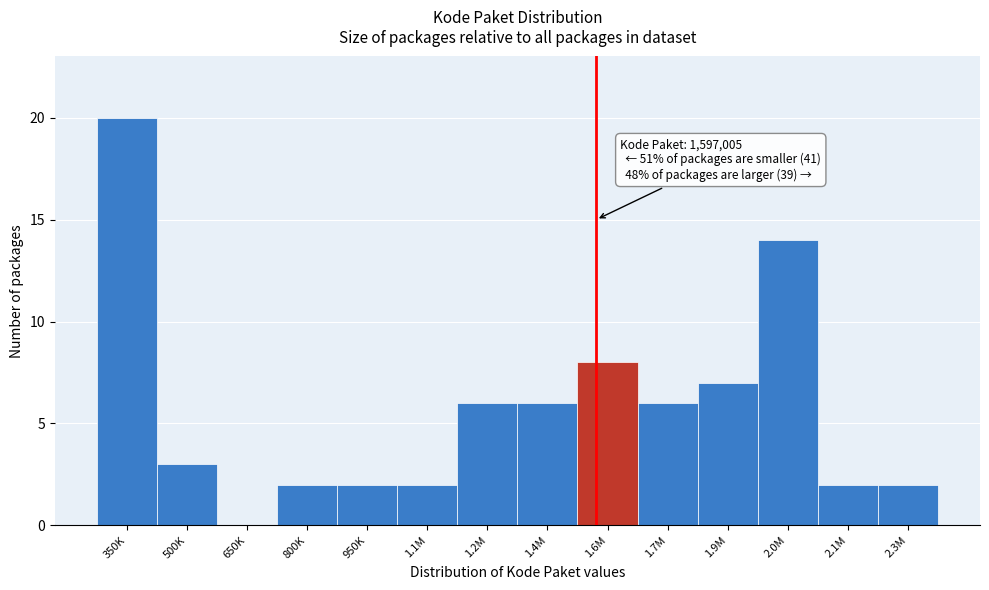

Reading right to left, transcribe all the data shown in this chart.

2.3M=2	2.1M=2	2.0M=14	1.9M=7	1.7M=6	1.6M=8	1.4M=6	1.2M=6	1.1M=2	950K=2	800K=2	650K=0	500K=3	350K=20